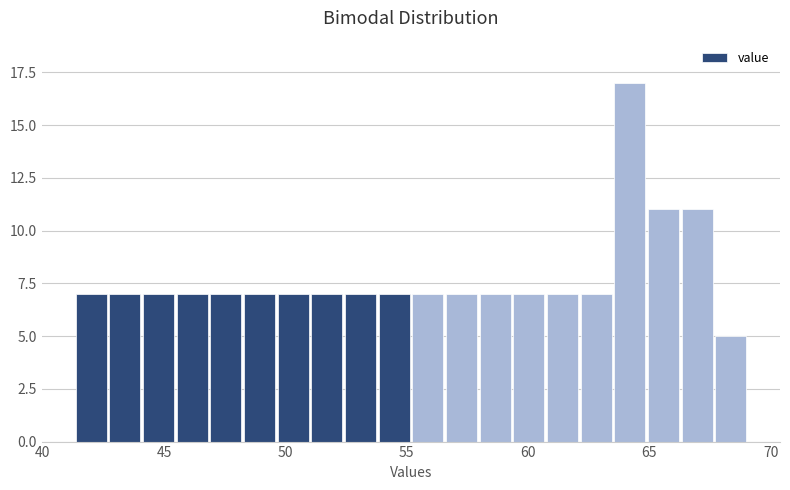

Read against the x-axis, roughly where is the centre of the tallest bar?

64.0